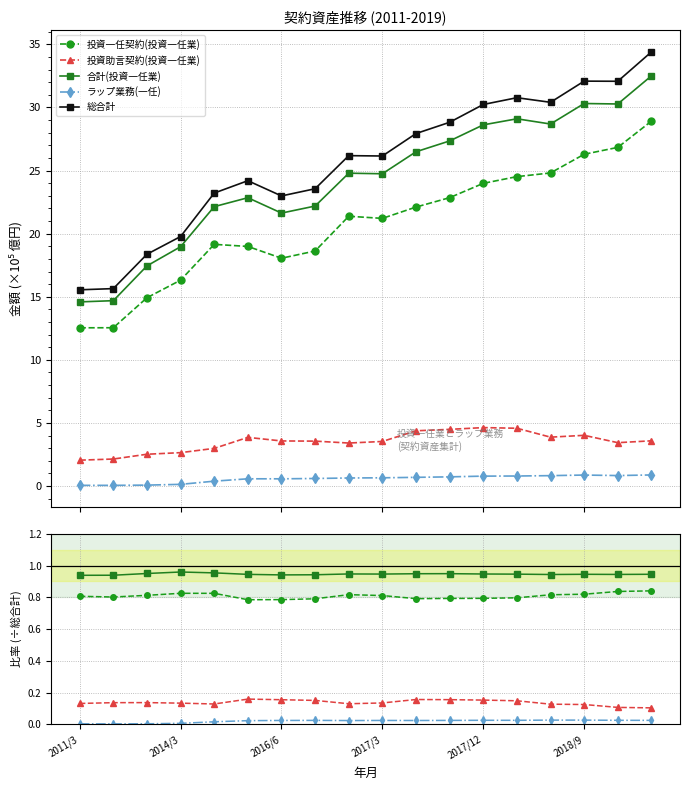

What is the value of the 合計(投資一任業) point at the 7th from the left?

0.9